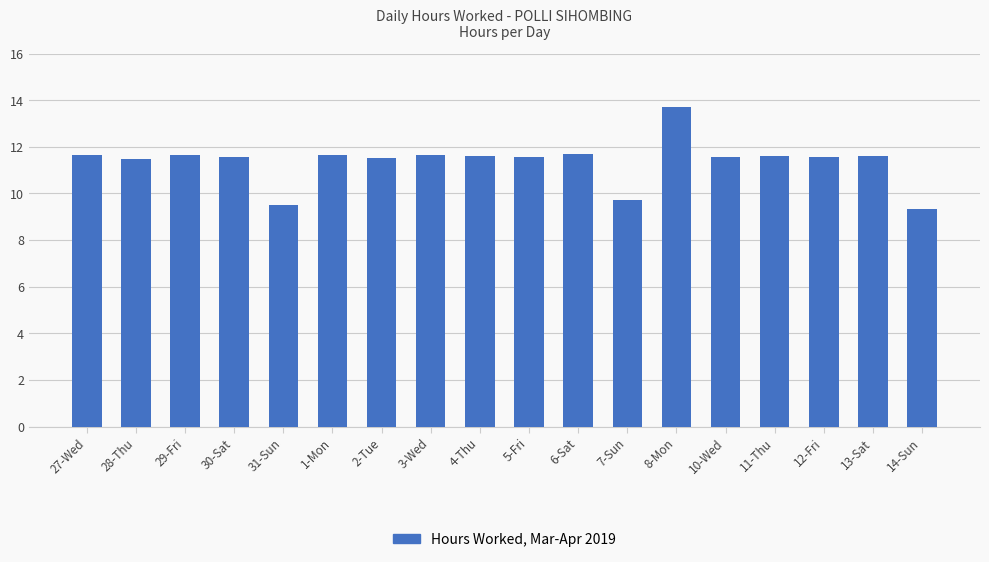

Which category has the highest value across all series?

8-Mon